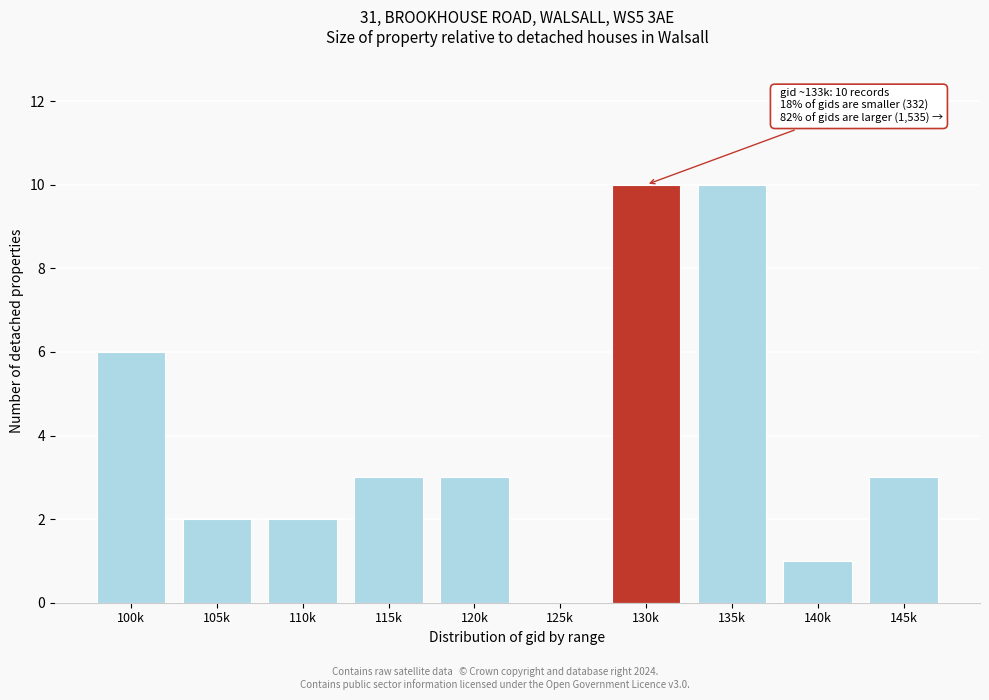

Reading left to right, extract all data points from this chart.

100k=6	105k=2	110k=2	115k=3	120k=3	125k=0	130k=10	135k=10	140k=1	145k=3